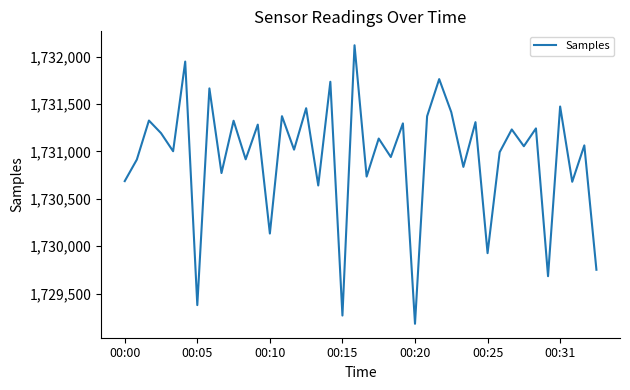

What is the difference between the maximum and minimum values?

2938